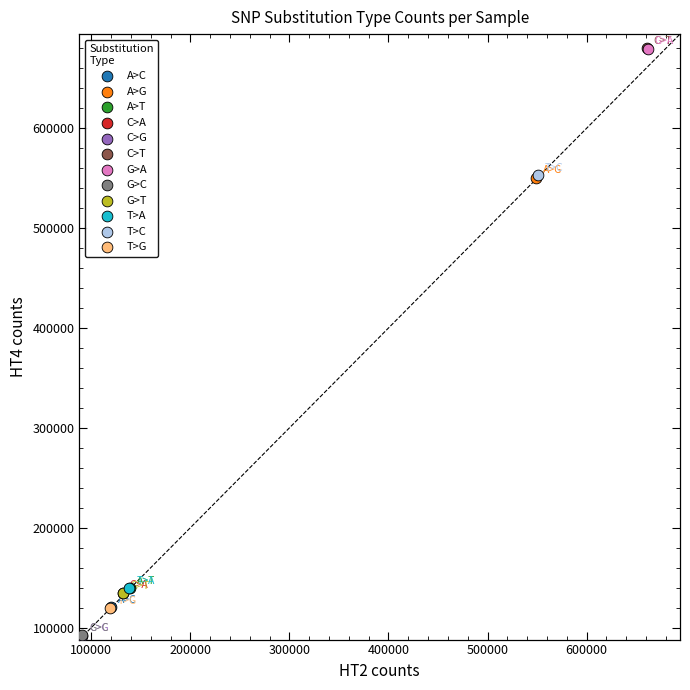

What are all the series names shown in the legend?

A>C, A>G, A>T, C>A, C>G, C>T, G>A, G>C, G>T, T>A, T>C, T>G